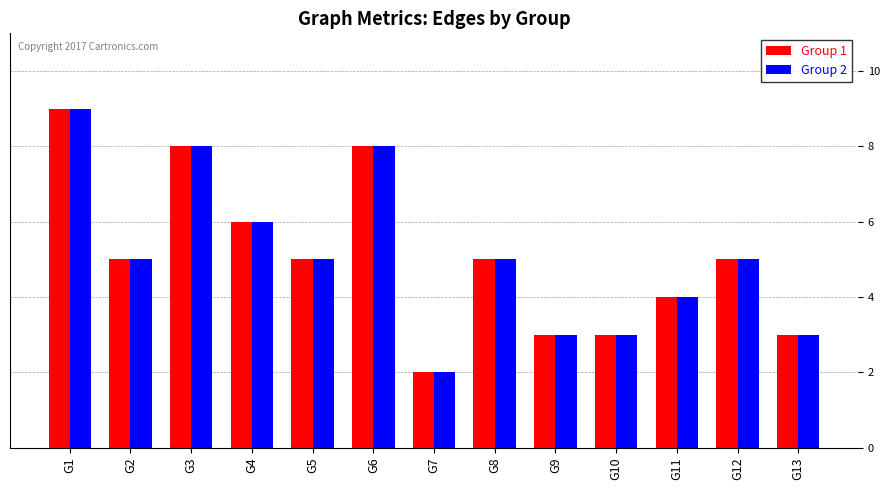

What is the total value across all series at G9?

6